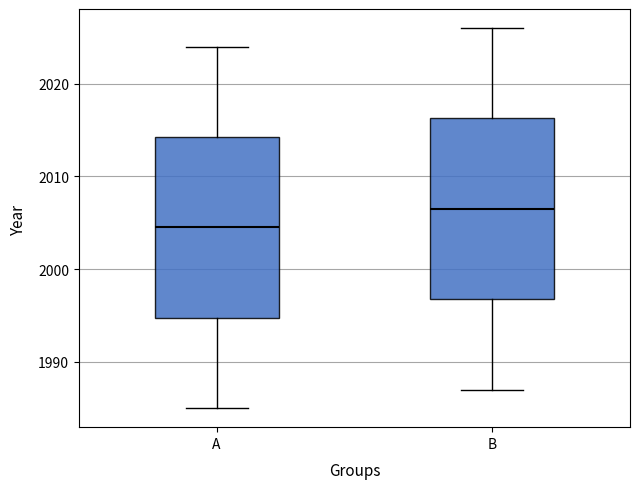

Which box has the highest median line?

B